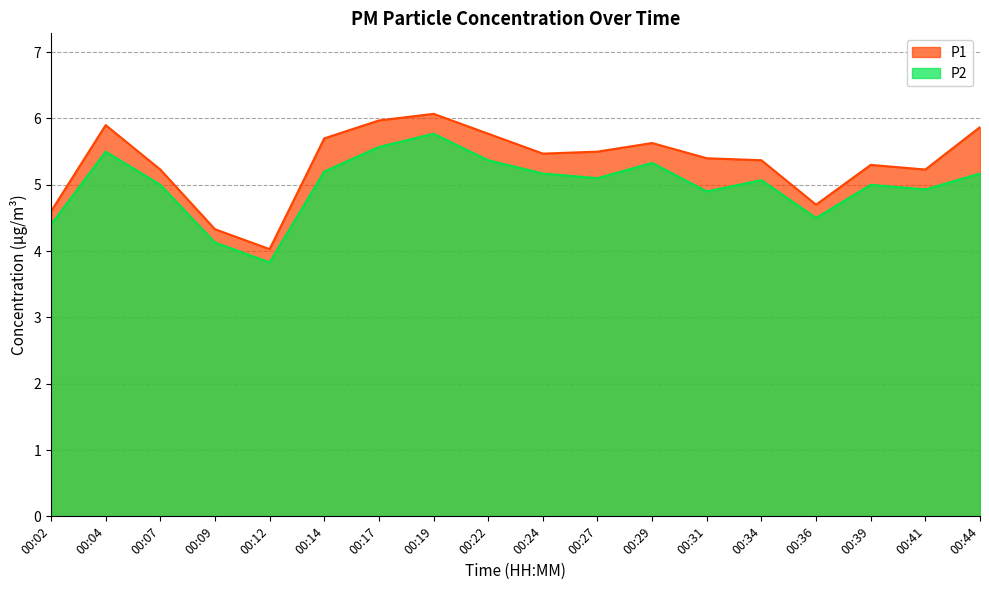

True or false: P2 and P1 cross at least once.

False